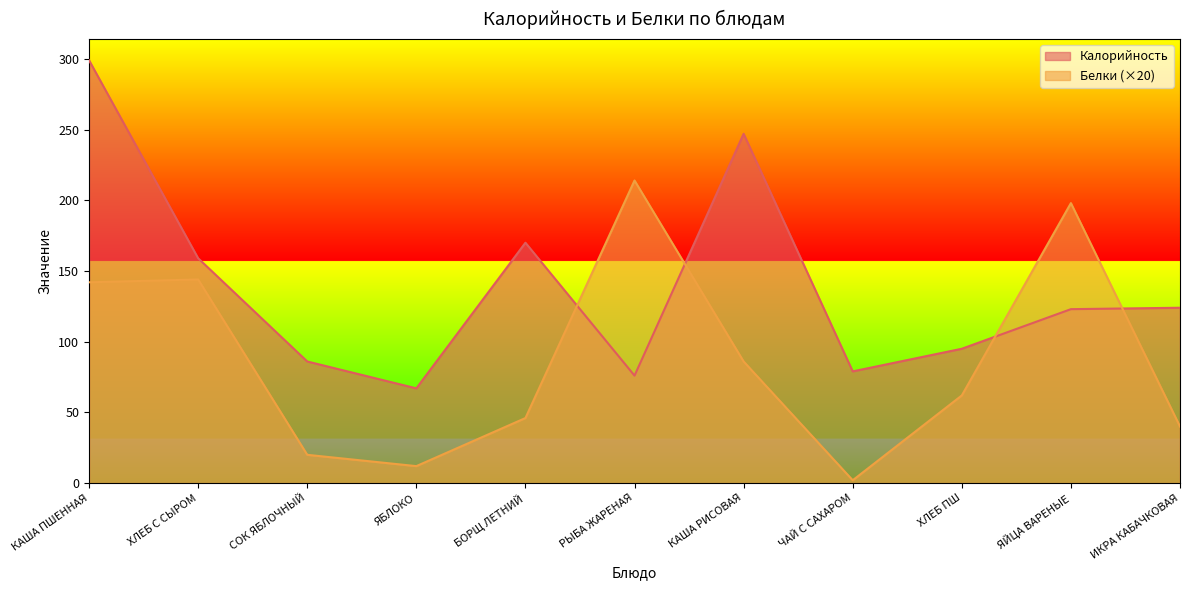

Read the Белки value at ЯБЛОКО, to the nearest 10.

10